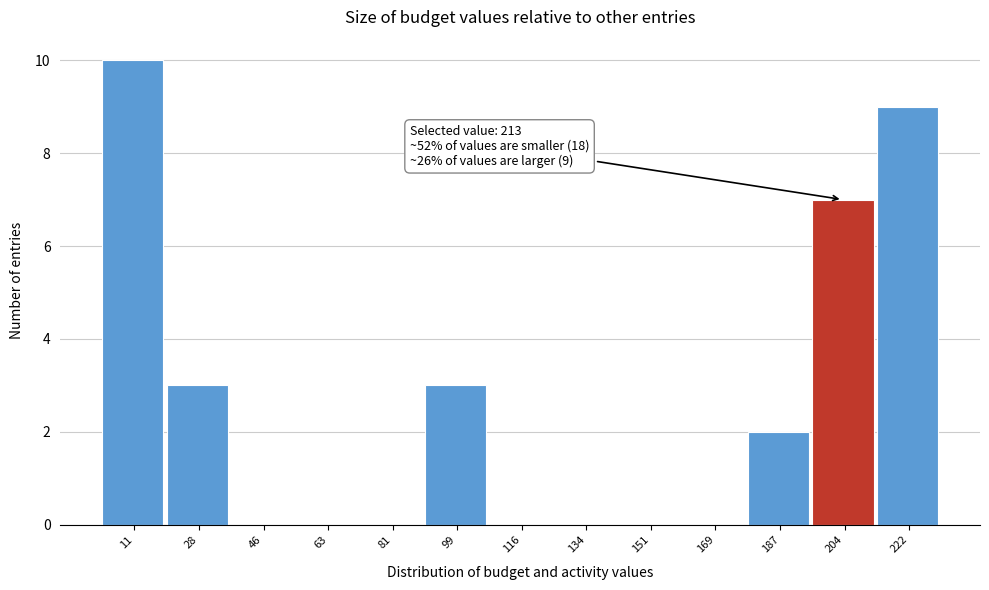

Reading right to left, what are all the values shown in this chart?

222=9	204=7	187=2	169=0	151=0	134=0	116=0	99=3	81=0	63=0	46=0	28=3	11=10